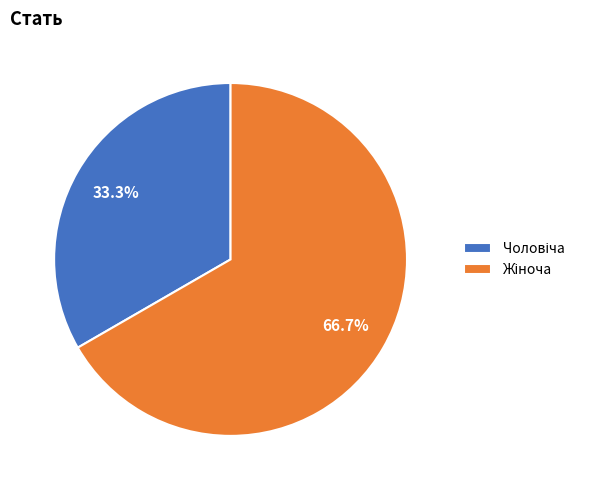

Is there any slice that represents more than half of the pie?

Yes